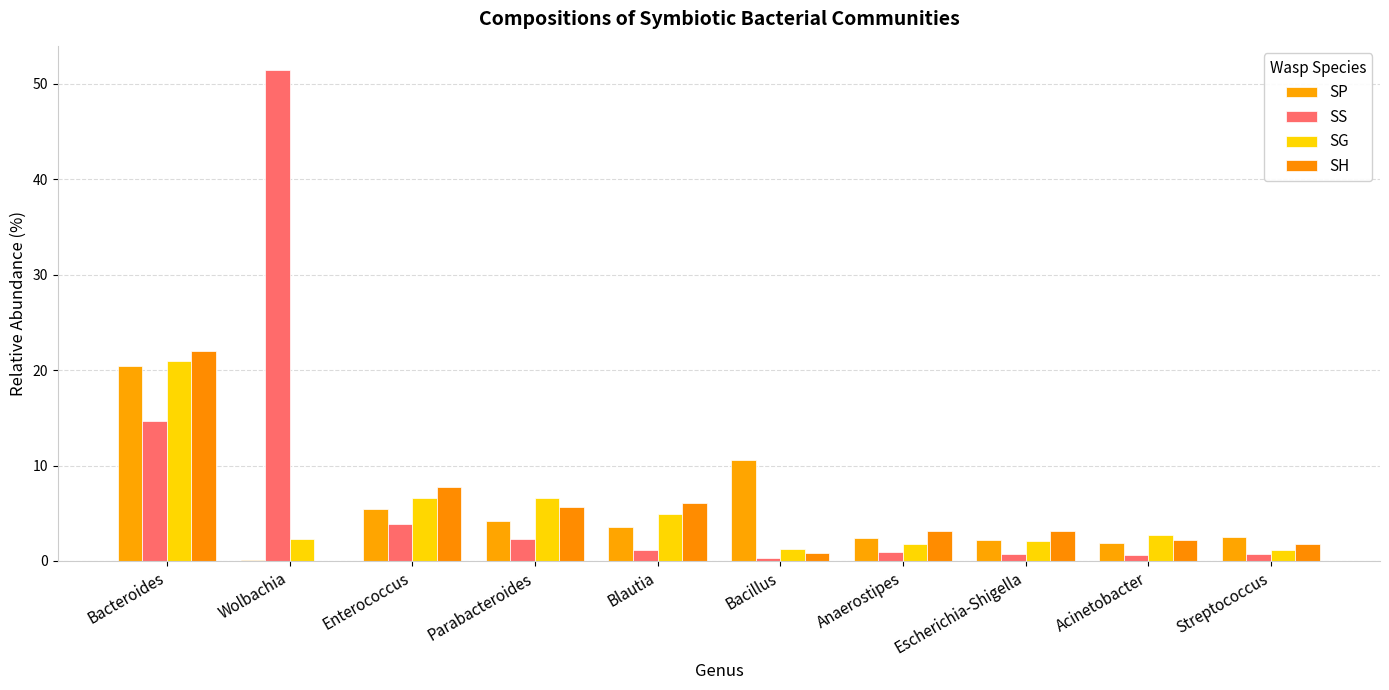

What is the sum of the SH values at Streptococcus and Bacillus?

2.6